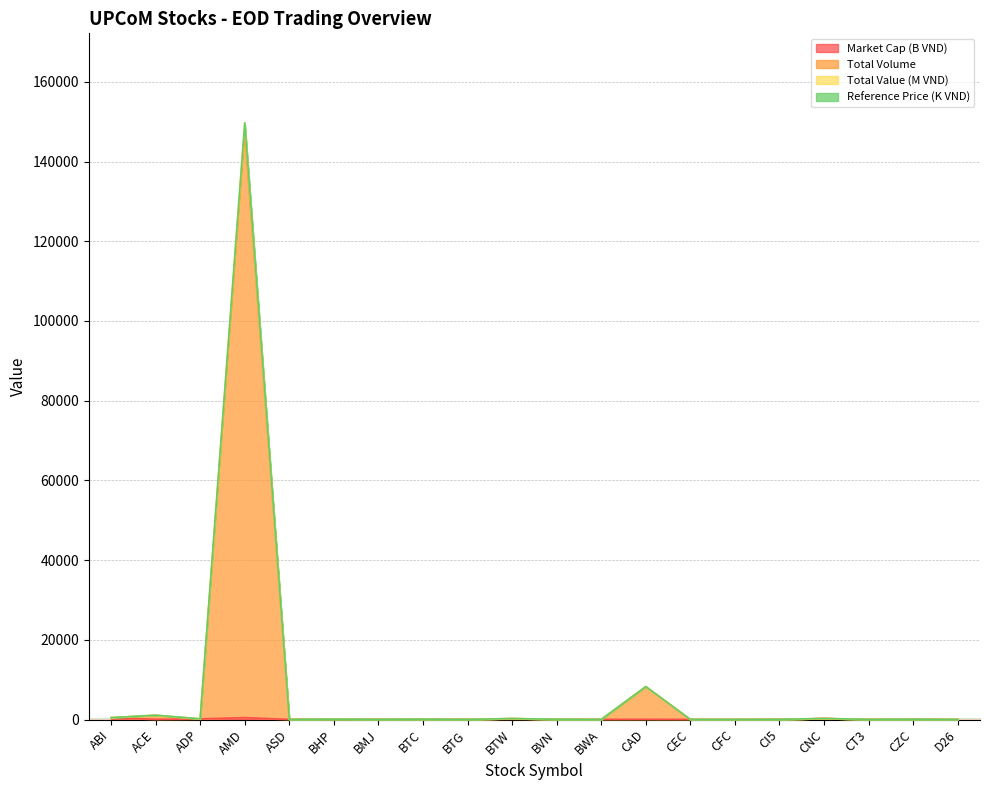

Which series has the widest spread of values?

Total Value (M VND)